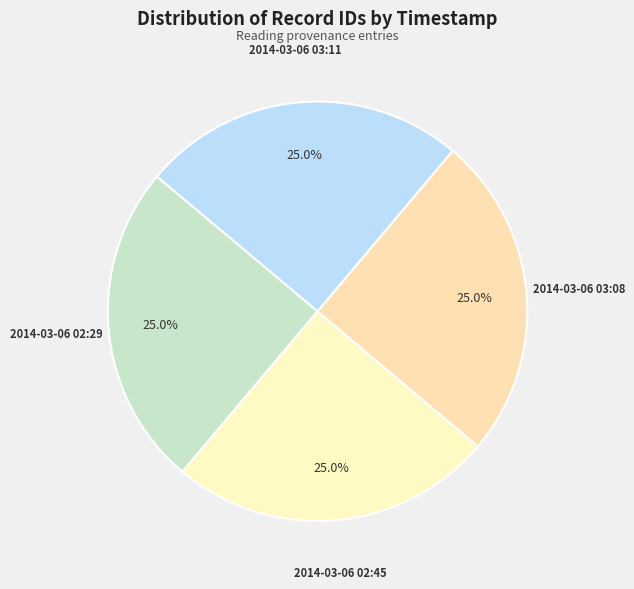

How many segments does this pie chart have?

4